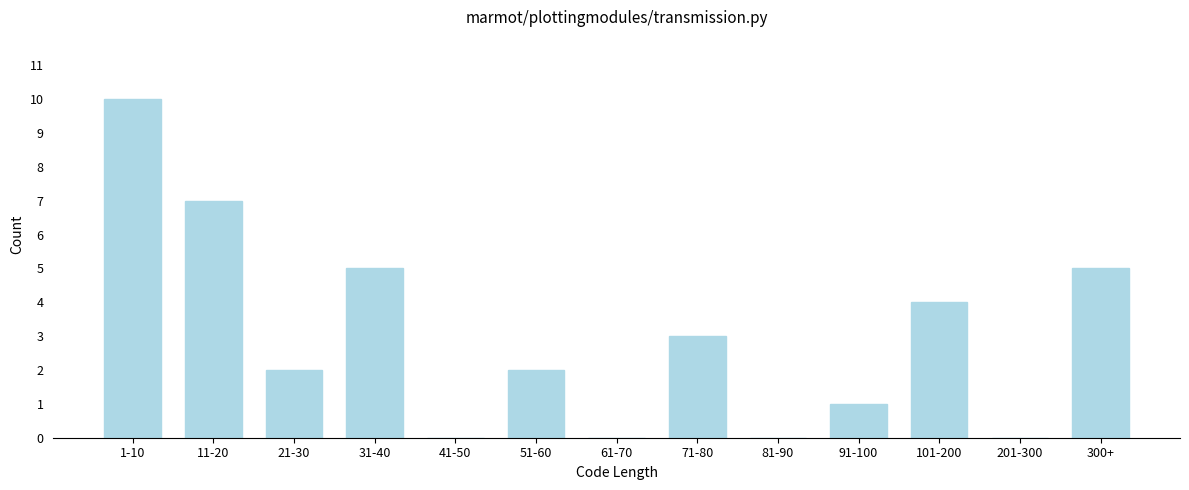

Reading left to right, what are all the values shown in this chart?

1-10=10	11-20=7	21-30=2	31-40=5	41-50=0	51-60=2	61-70=0	71-80=3	81-90=0	91-100=1	101-200=4	201-300=0	300+=5